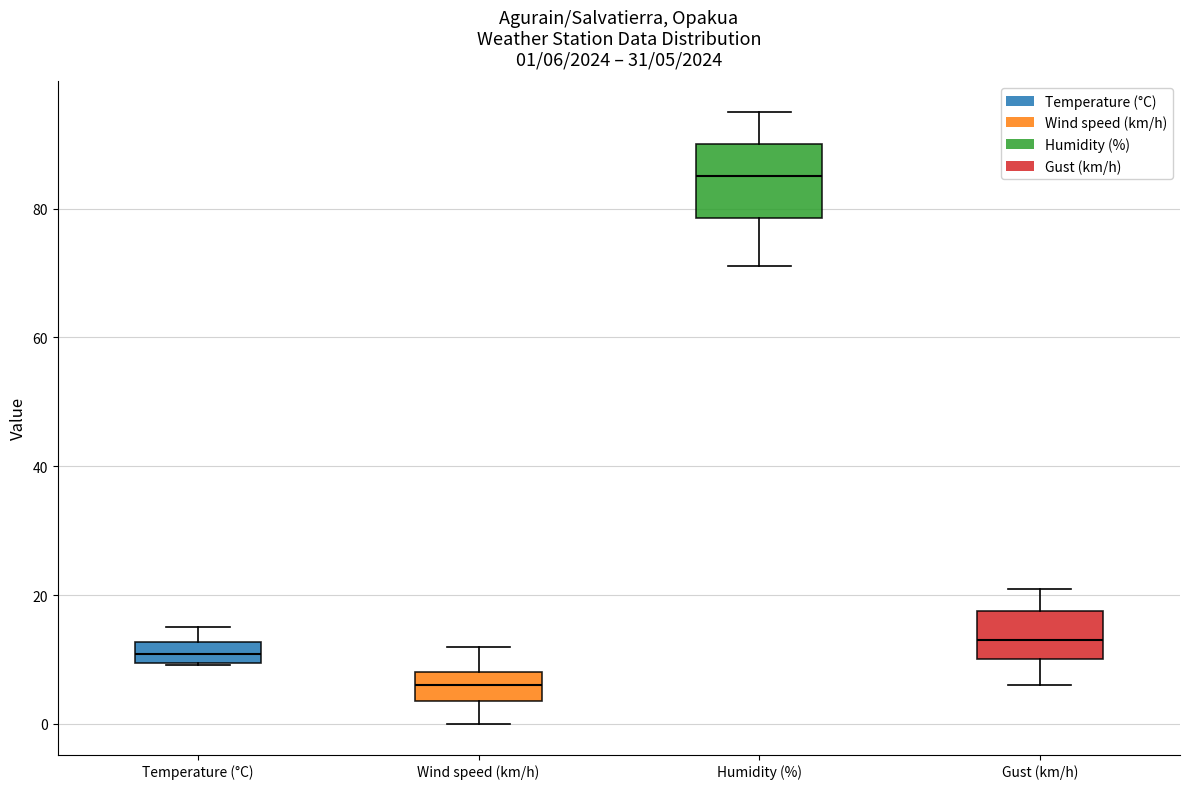

Comparing the boxes themselves (not the whiskers), which one is the tallest?

Humidity (%)